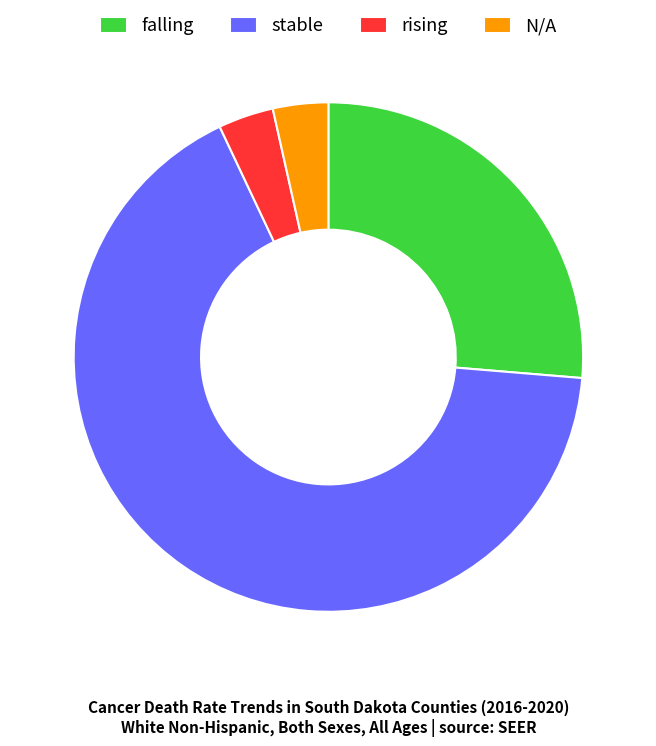

What is the ratio of the value at N/A to the value at stable?

0.1